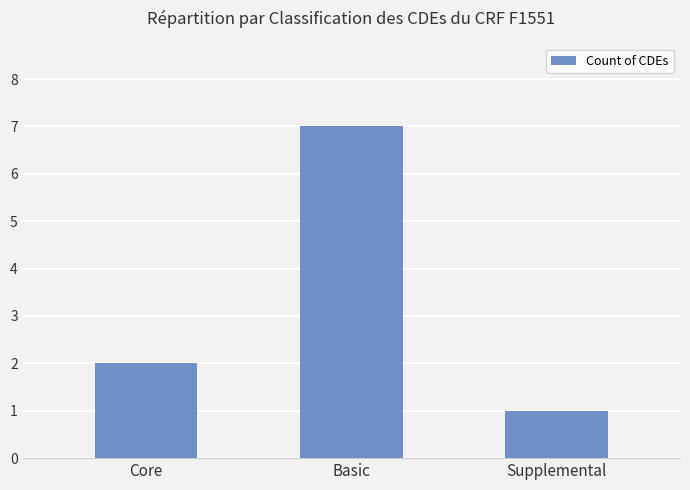

The chart shows a value of 3 at Basic. True or false?

False